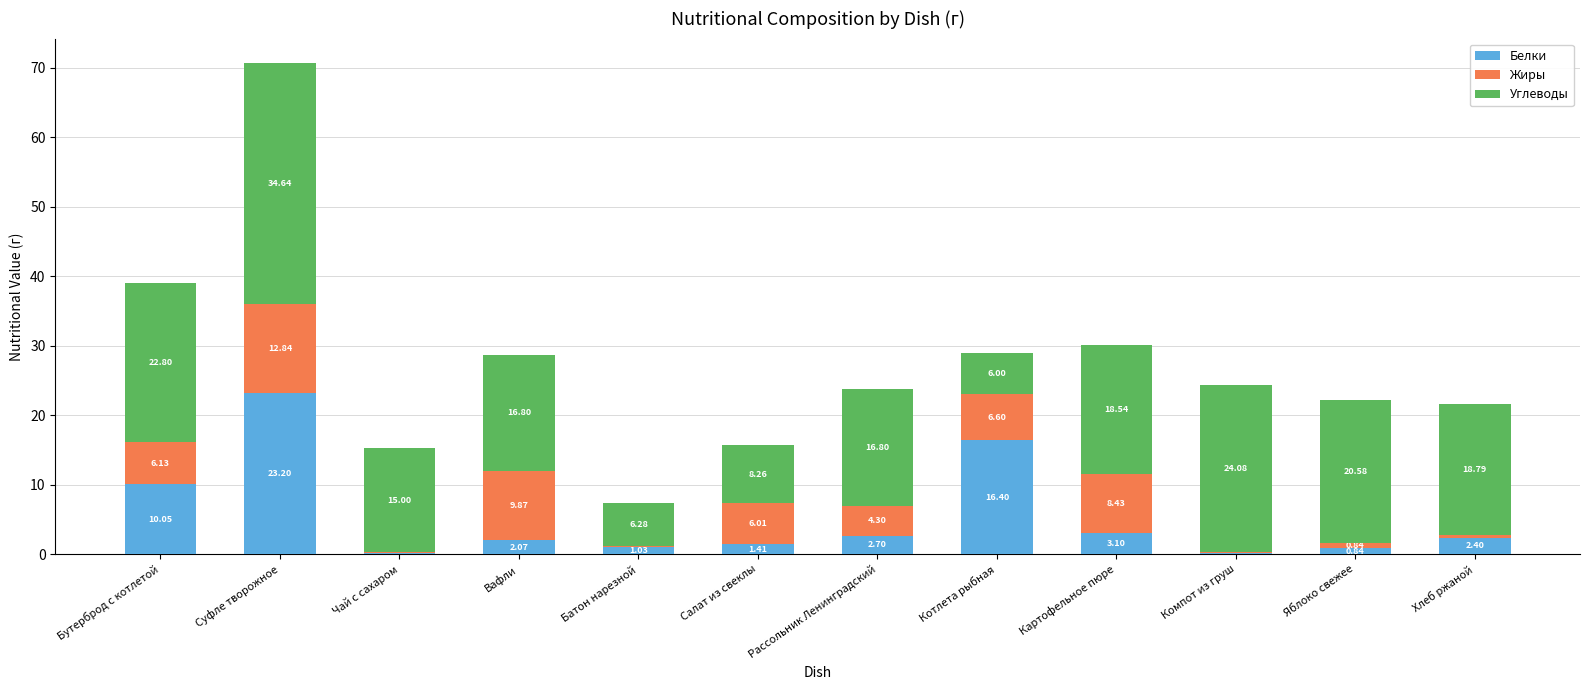

How many data points in Белки are above 2?

7